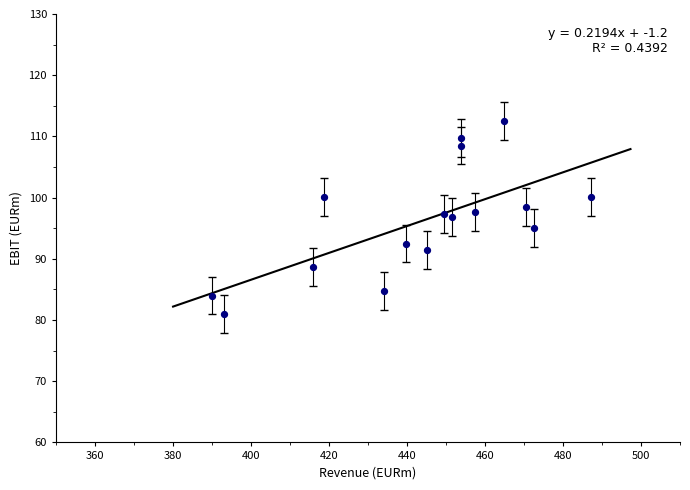

What is the range of Y values (max minus min)?

31.5